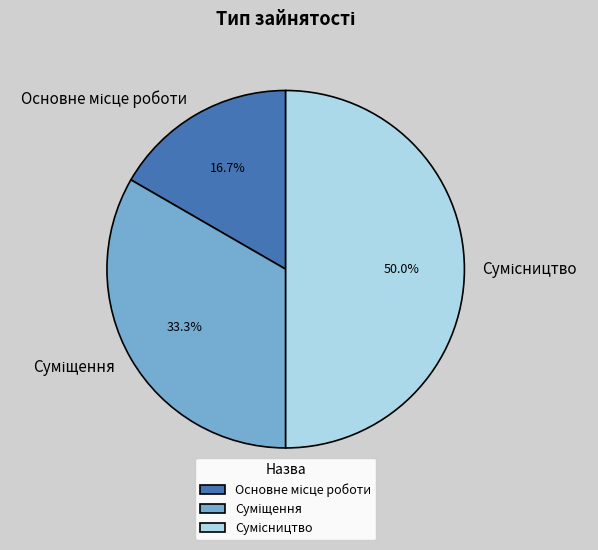

Count the number of slices in the pie.

3